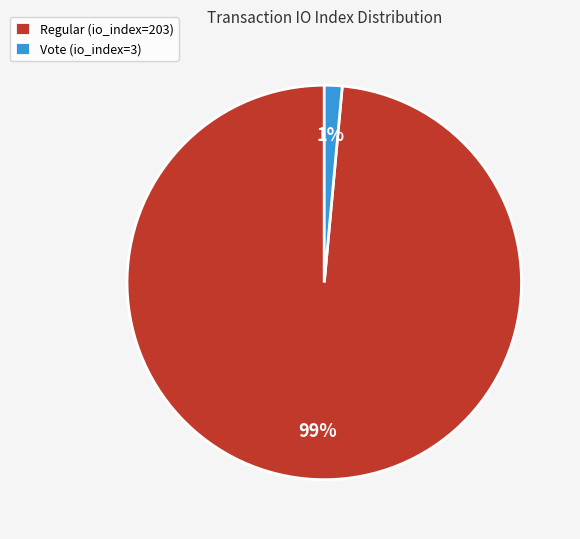

What is the majority slice?

Regular (io_index=203)